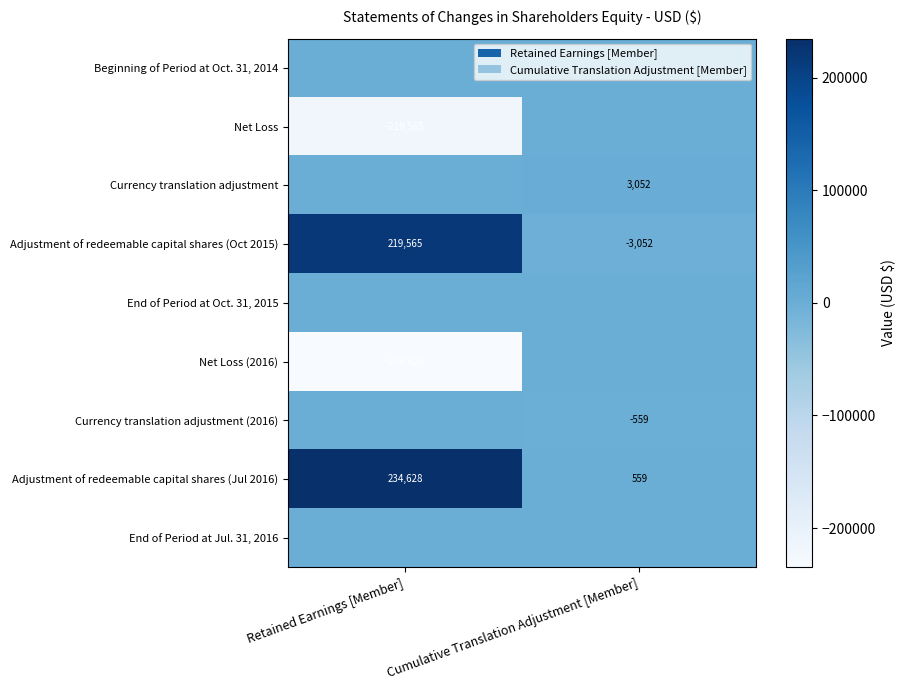

Which category has the highest value across all series?

Retained Earnings [Member]